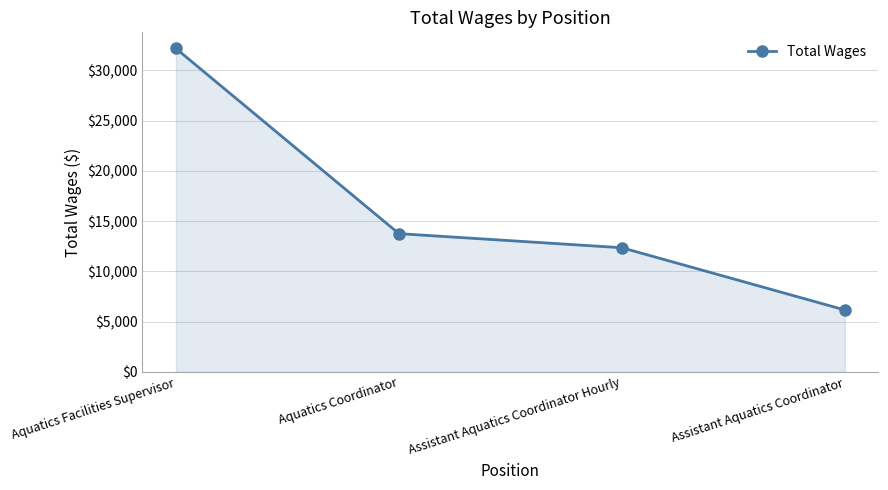

Read the value at Assistant Aquatics Coordinator, to the nearest 50.

6150